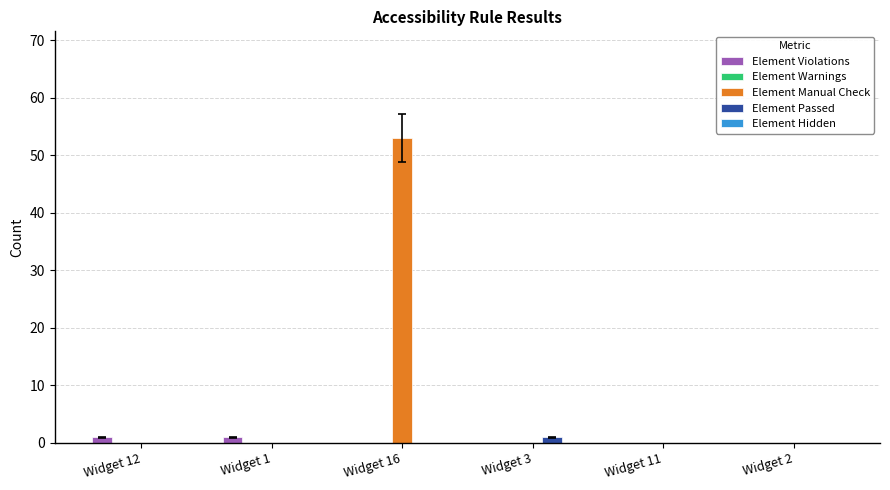

Is it true that Element Manual Check equals -19 at Widget 11?

False